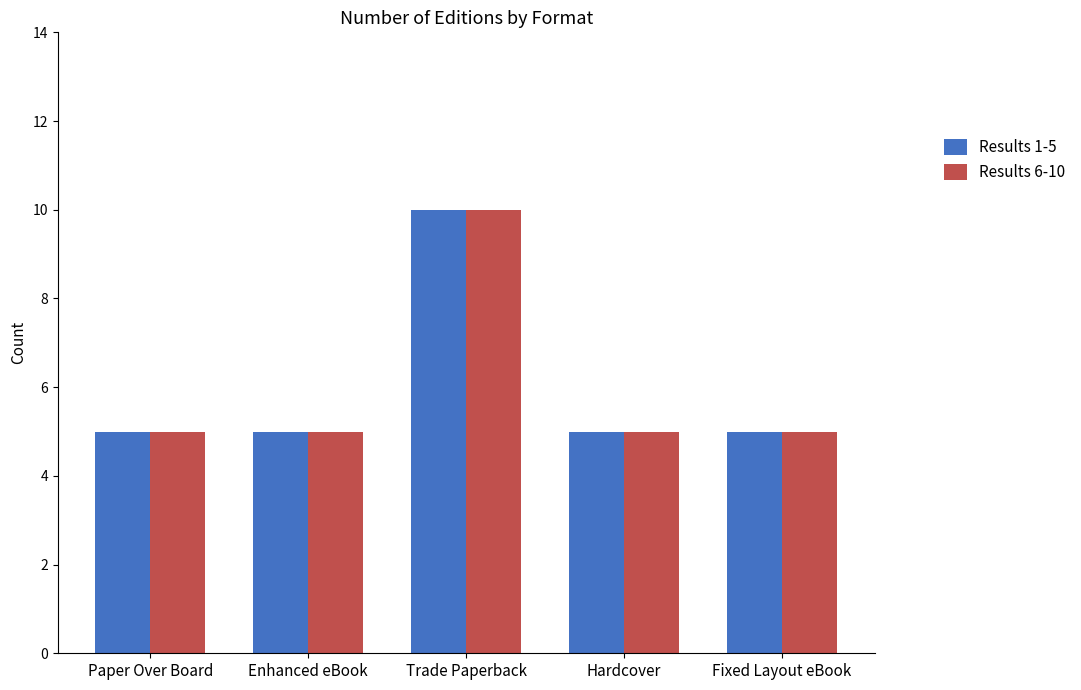

Reading left to right, extract all data points from this chart.

Results 1-5: Paper Over Board=5	Enhanced eBook=5	Trade Paperback=10	Hardcover=5	Fixed Layout eBook=5
Results 6-10: Paper Over Board=5	Enhanced eBook=5	Trade Paperback=10	Hardcover=5	Fixed Layout eBook=5